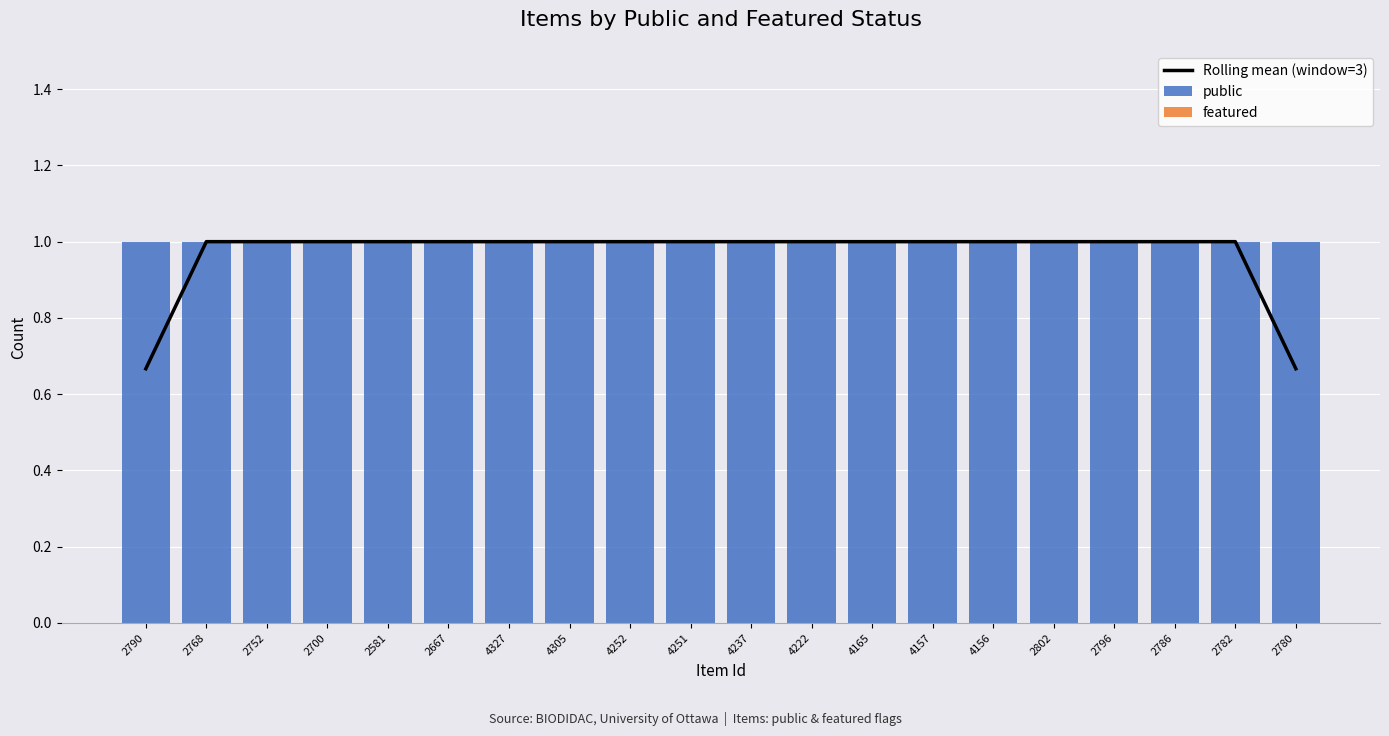

What are all the series names shown in the legend?

Rolling mean (window=3), public, featured